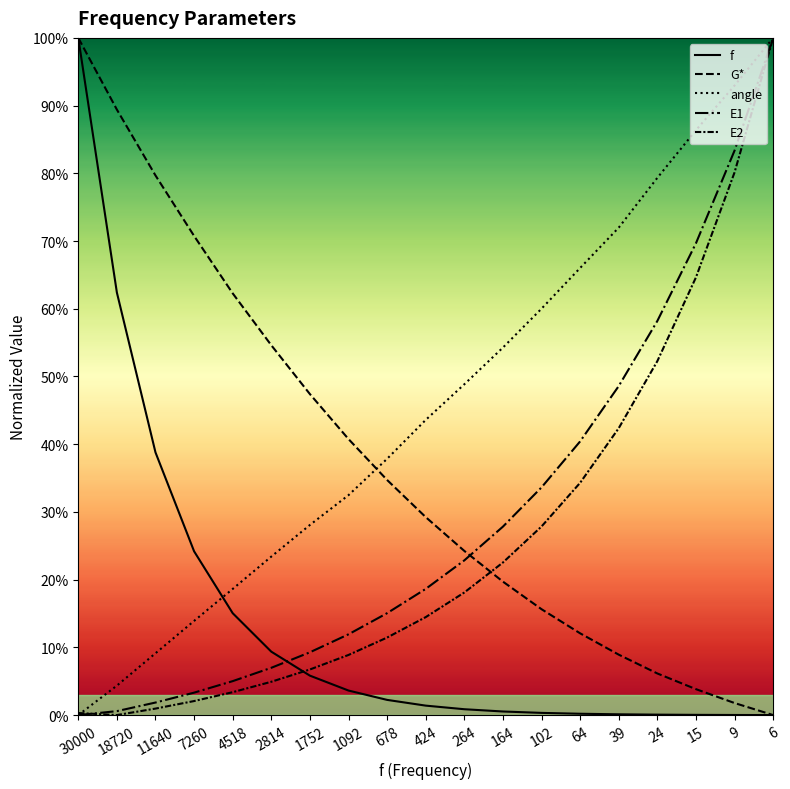

At how many categories does at least one series exceed 11?

19